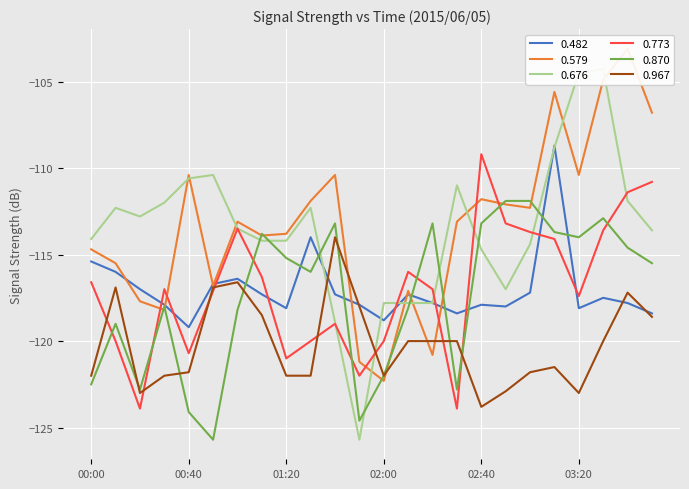

What is the difference between the maximum and minimum values in the 0.676 series?

21.4